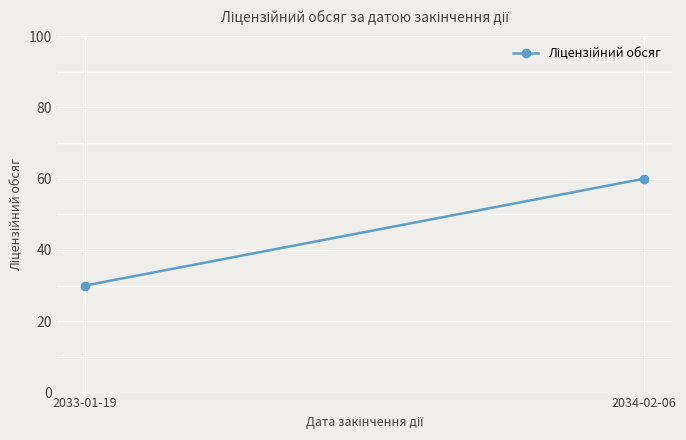

What is the label of the 2nd point from the left?

2034-02-06